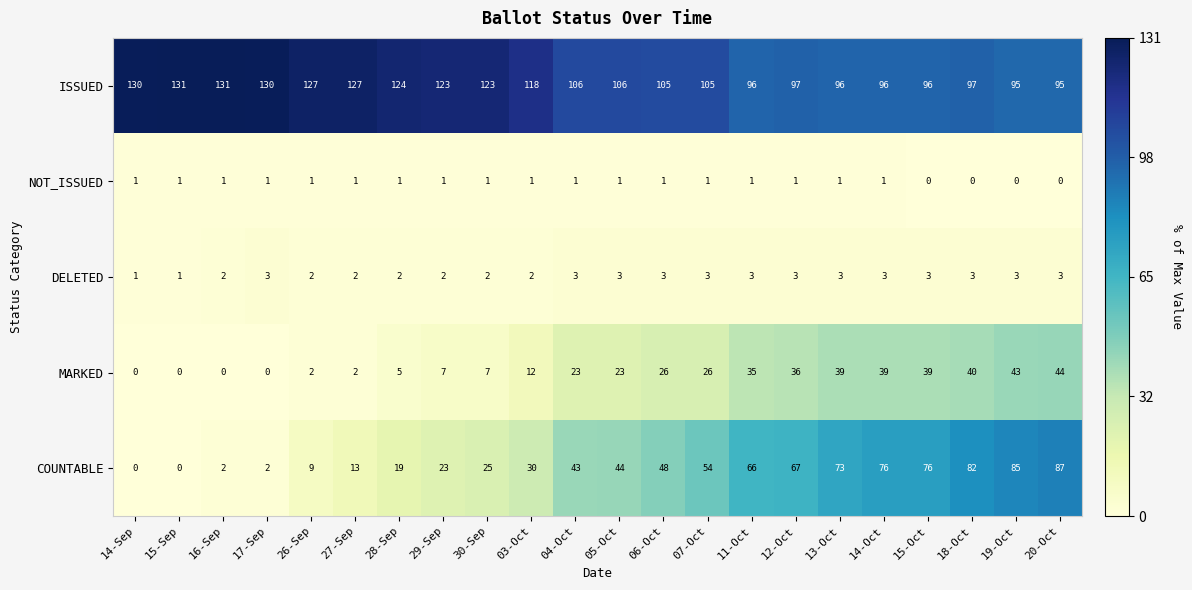

List the series in order of their peak value, highest first.

ISSUED, COUNTABLE, MARKED, DELETED, NOT_ISSUED